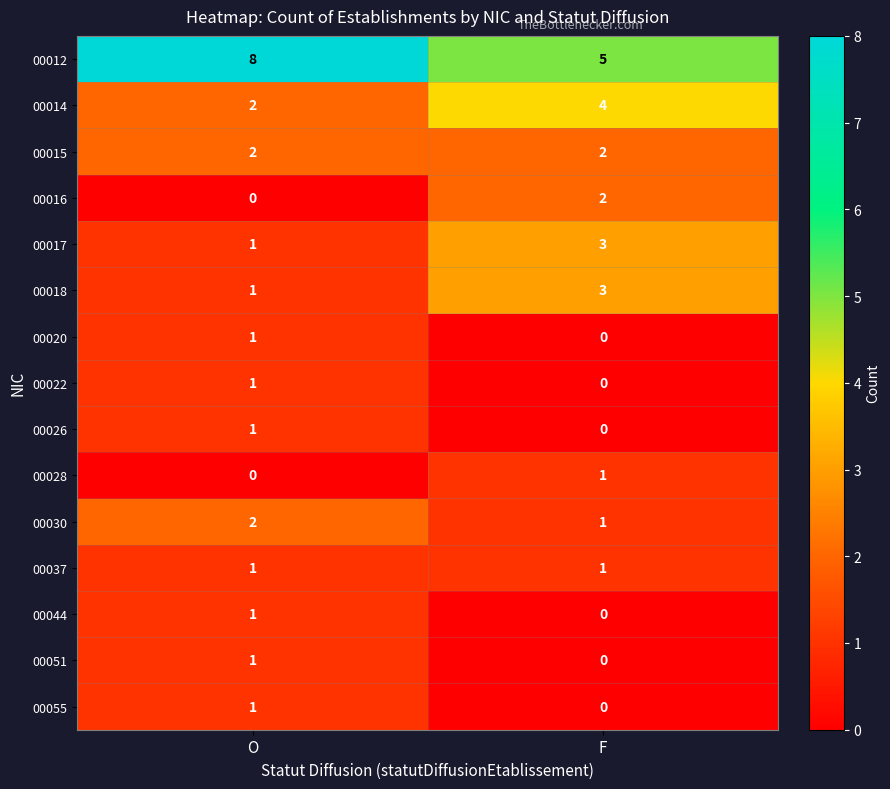

What is the approximate value of 00017 at F?

3